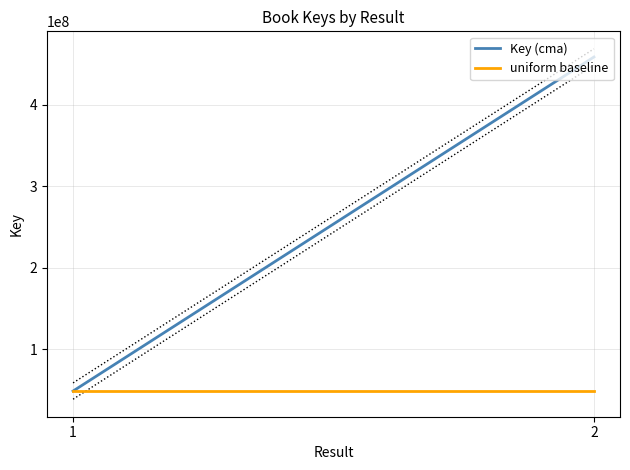

True or false: Key (cma) has a value of 199818737 at 2.

False